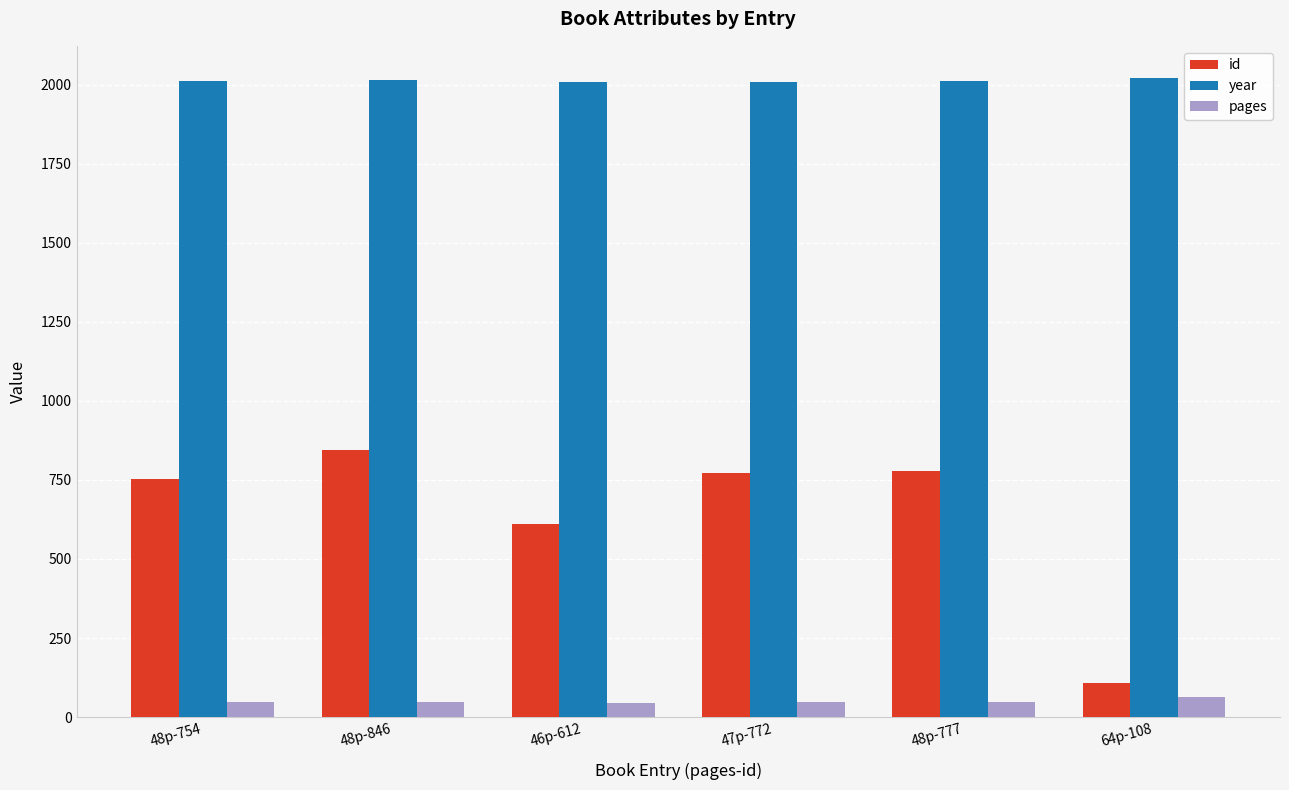

Count the number of categories in the chart.

6